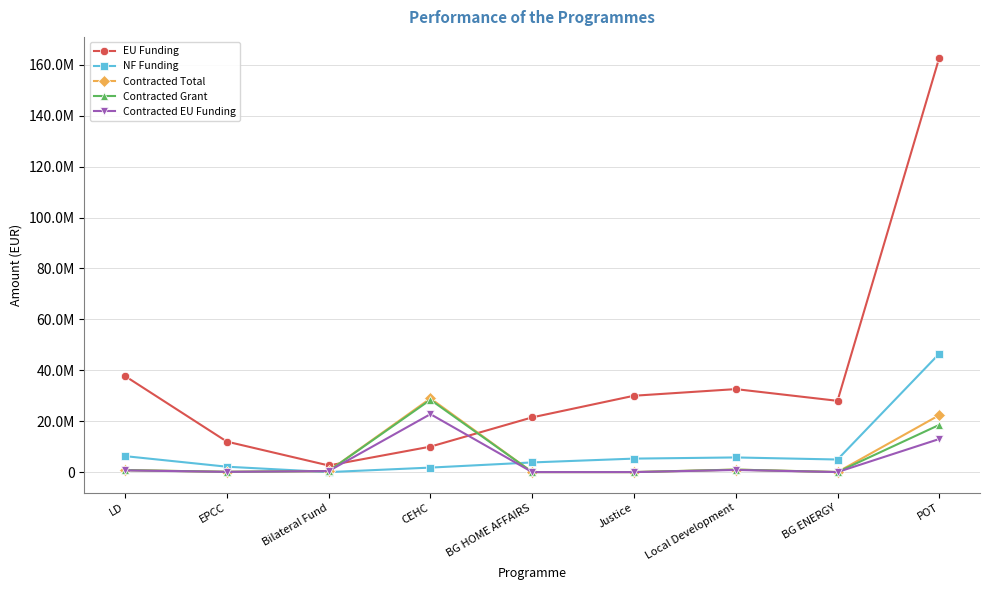

Is this an area chart (filled region under the line)?

No